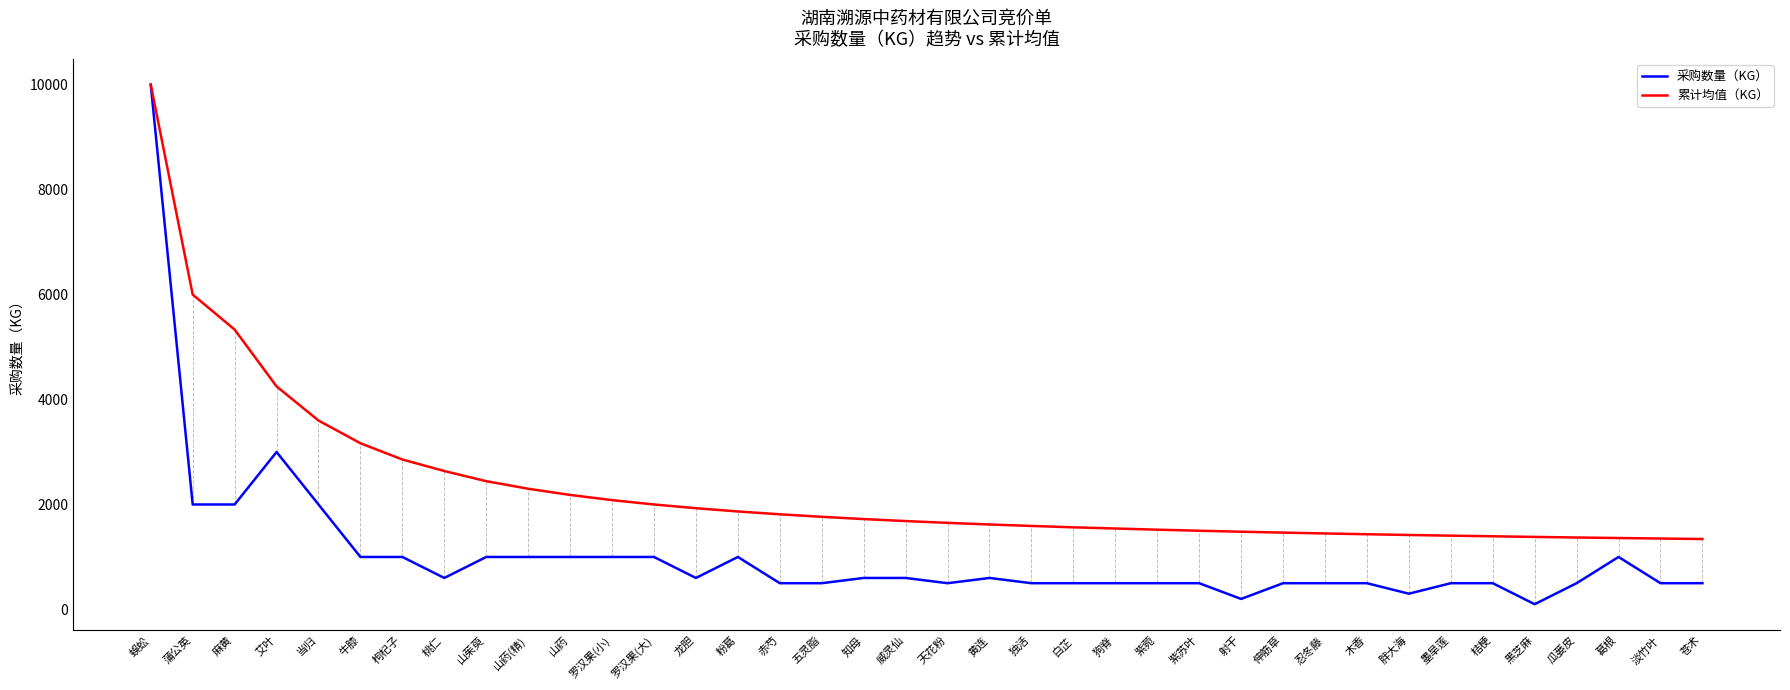

Is the value of 累计均值（KG） at 白芷 greater than the value of 采购数量（KG） at 葛根?

Yes